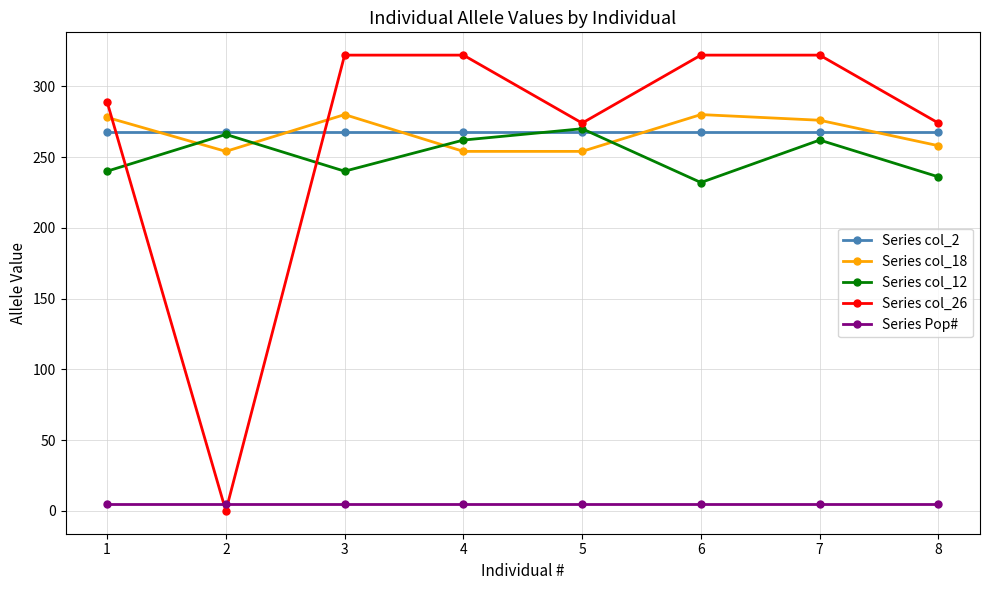

Which series has the largest range (max minus min)?

Series col_26